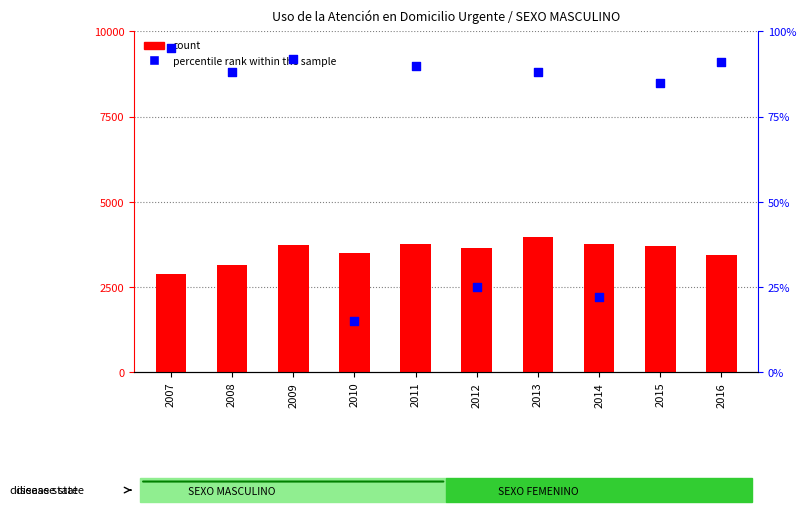

Which series has the largest total across all categories?

count